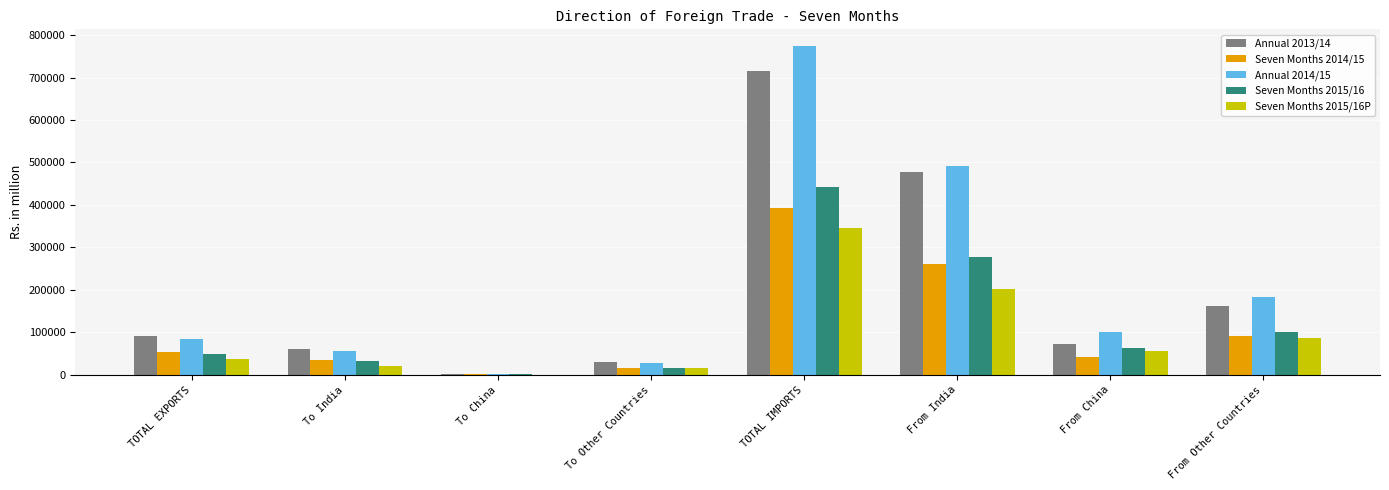

Which label corresponds to the largest value in the chart?

TOTAL IMPORTS